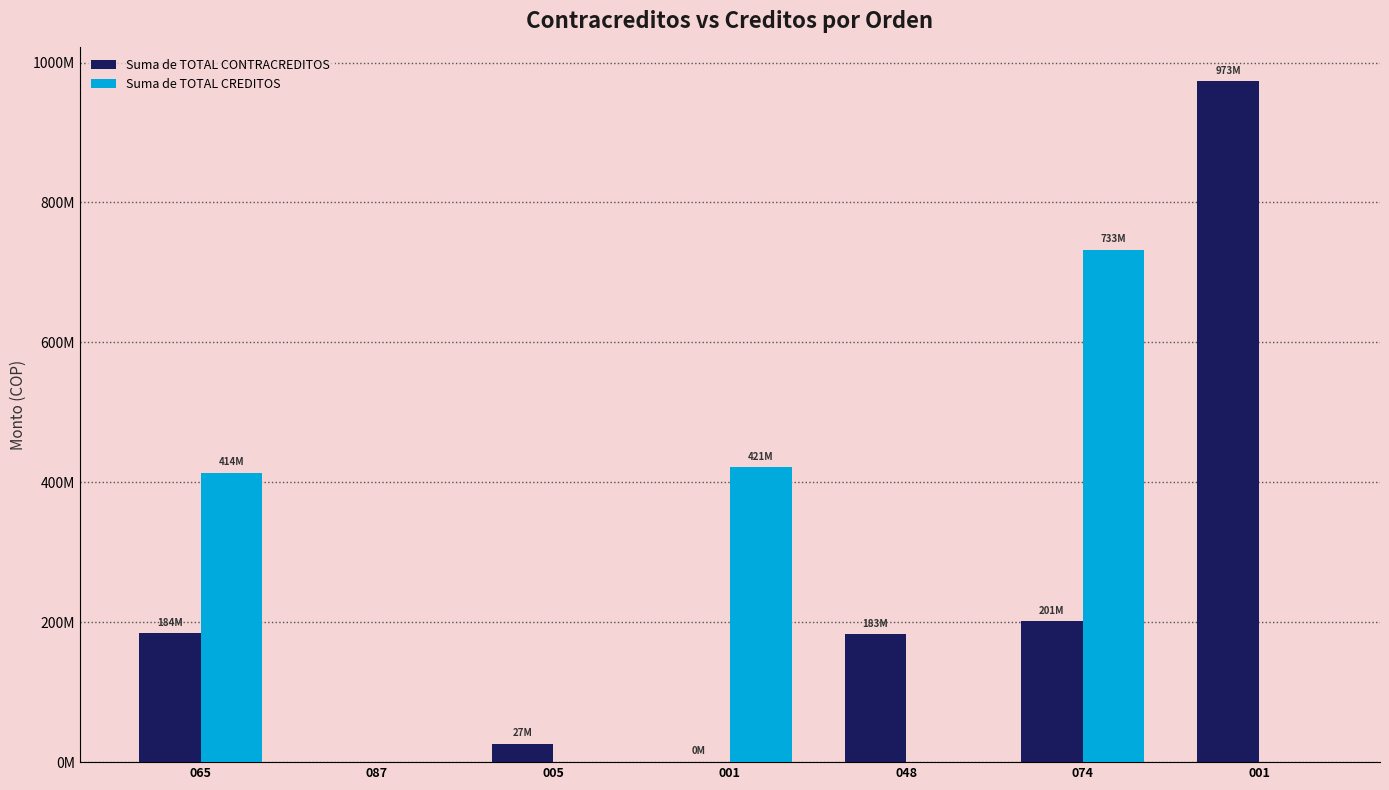

Are the bars grouped side by side (vs. stacked)?

Yes